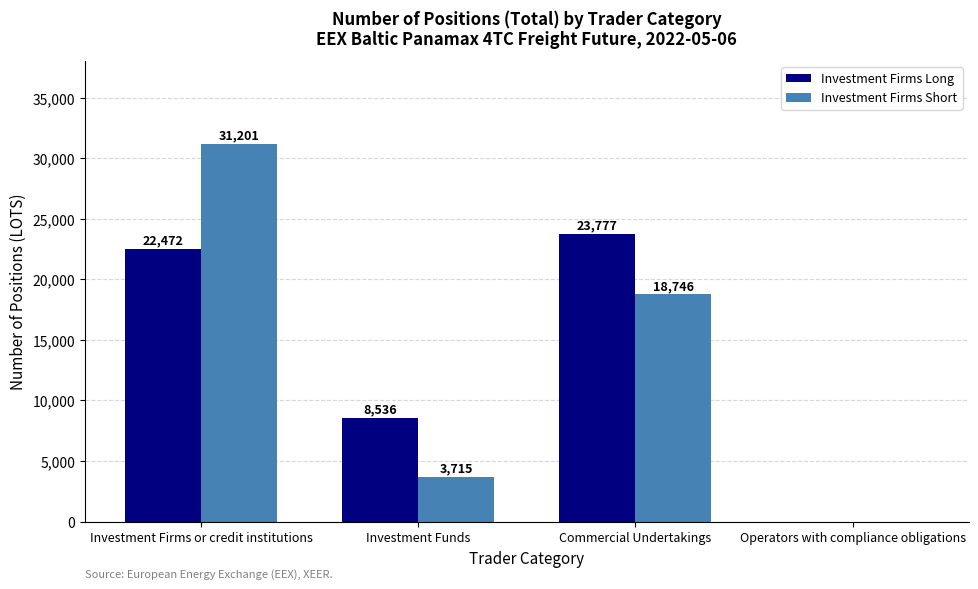

At which category does the chart reach its peak across all series?

Investment Firms or credit institutions